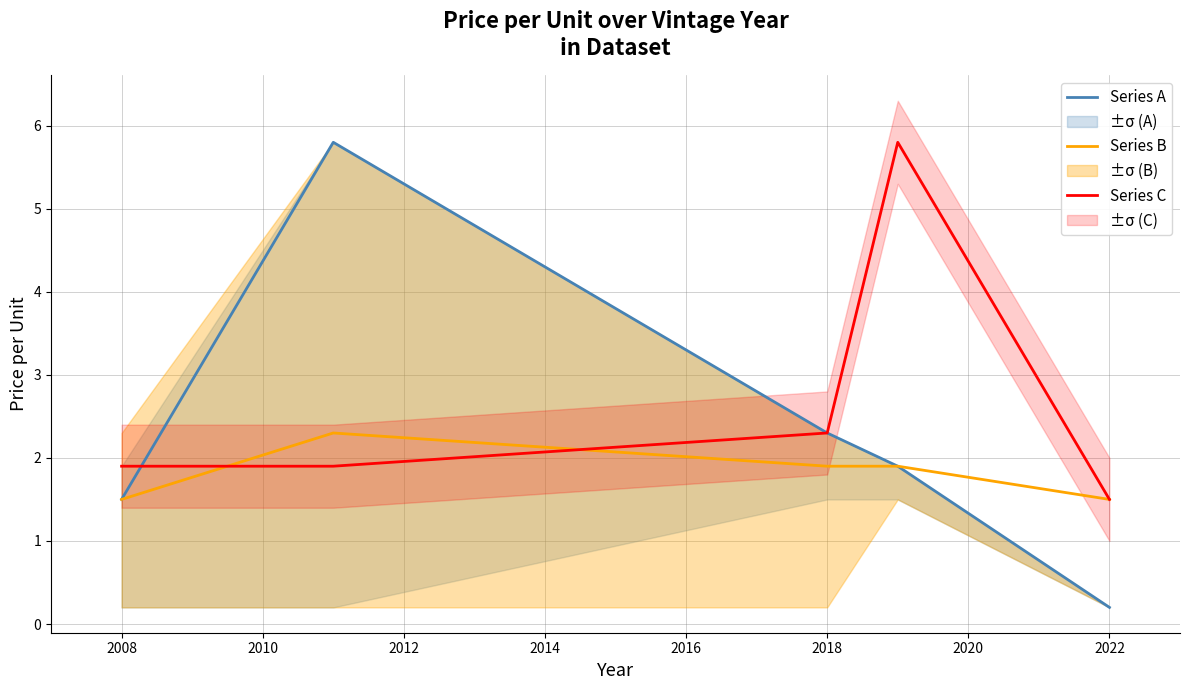

What is the maximum value shown in the chart?

5.8